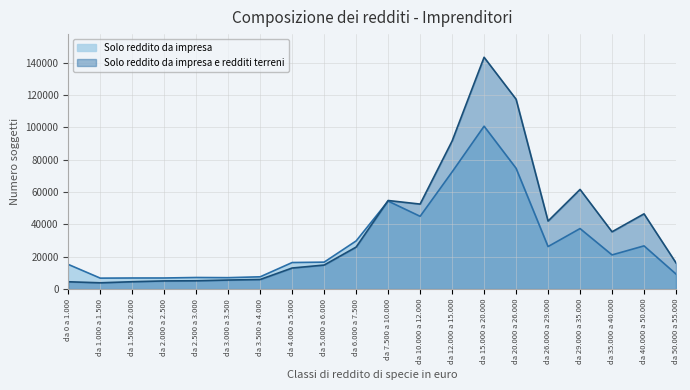

What are all the series names shown in the legend?

Solo reddito da impresa, Solo reddito da impresa e redditi terreni